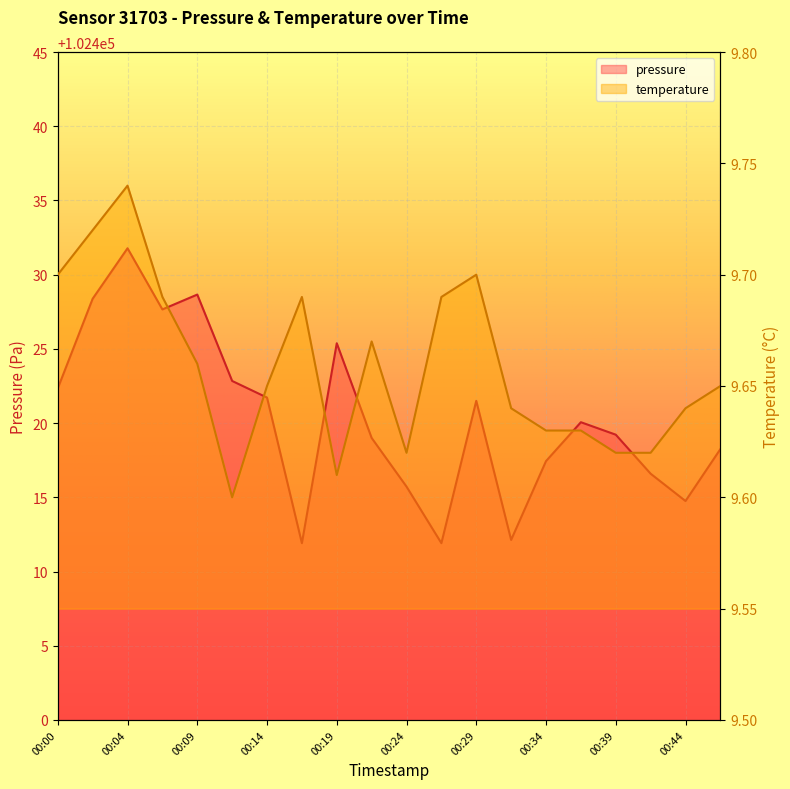

How many lines are shown in the chart?

2